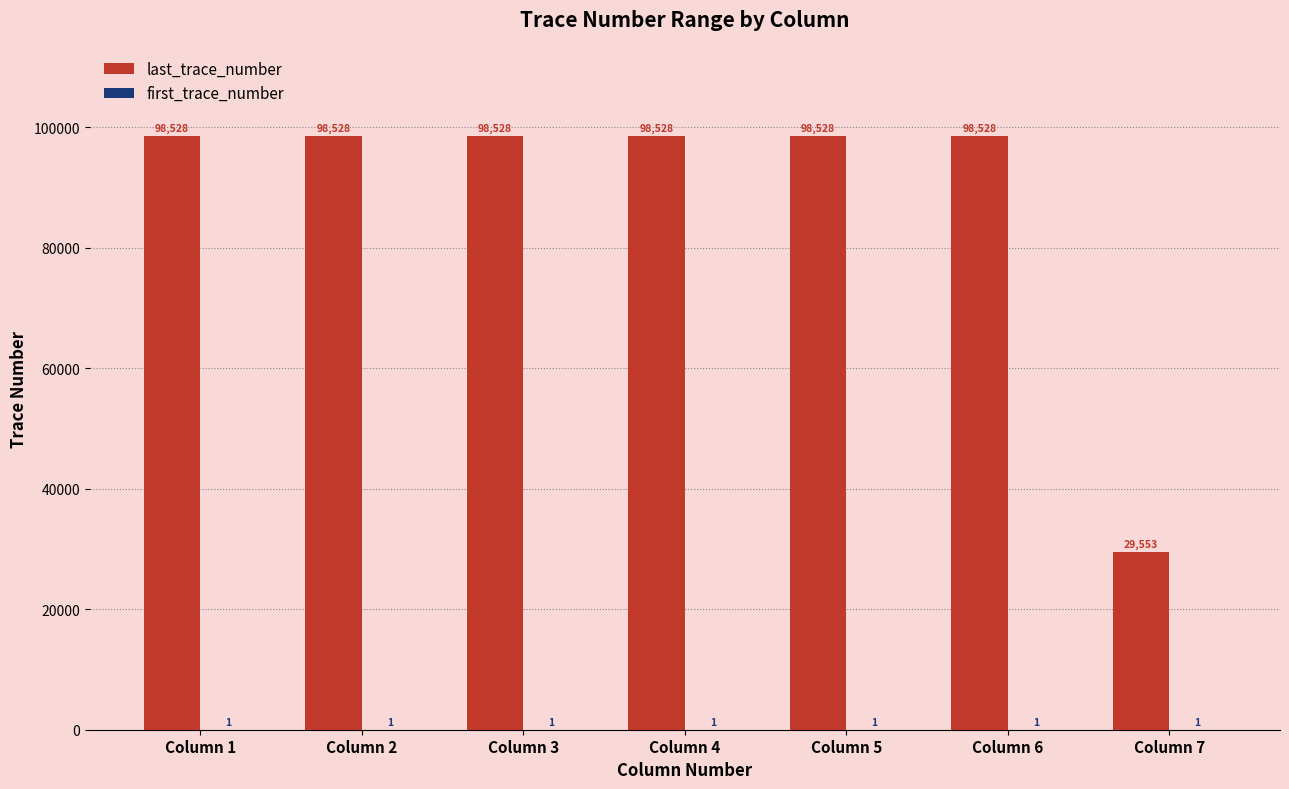

Which series changed the most between Column 3 and Column 7?

last_trace_number